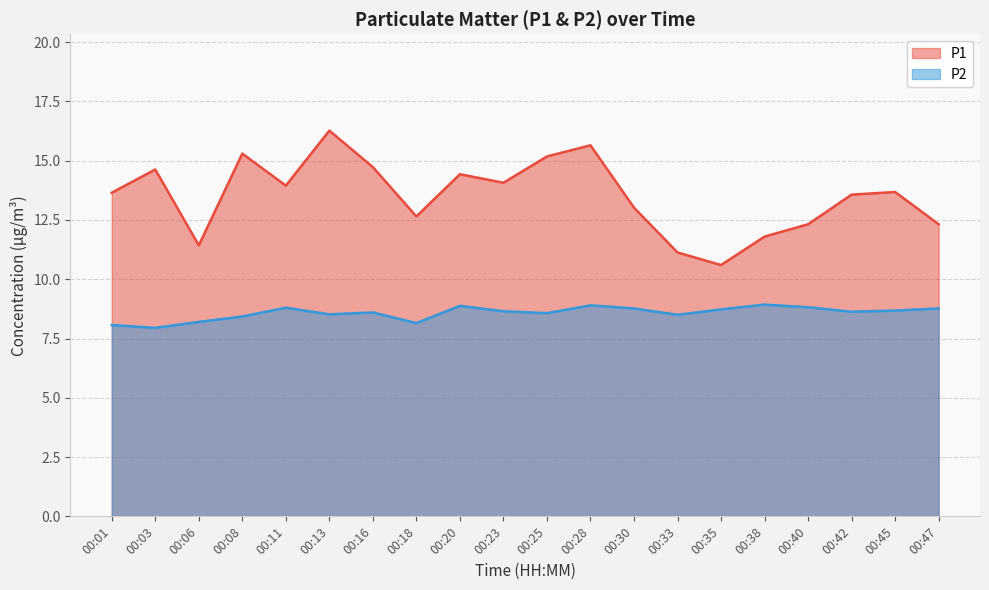

What is the difference between the P1 values at 00:30 and 00:47?

0.7